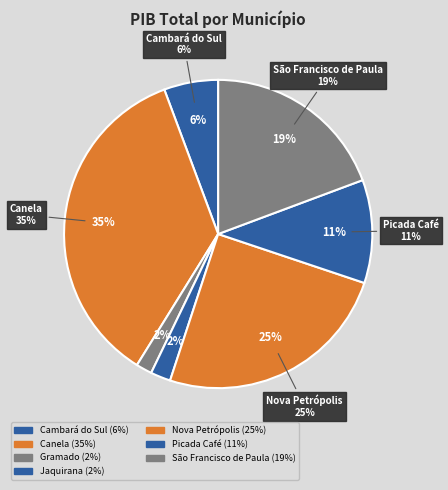

The Nova Petrópolis slice represents 25% of the pie. True or false?

True